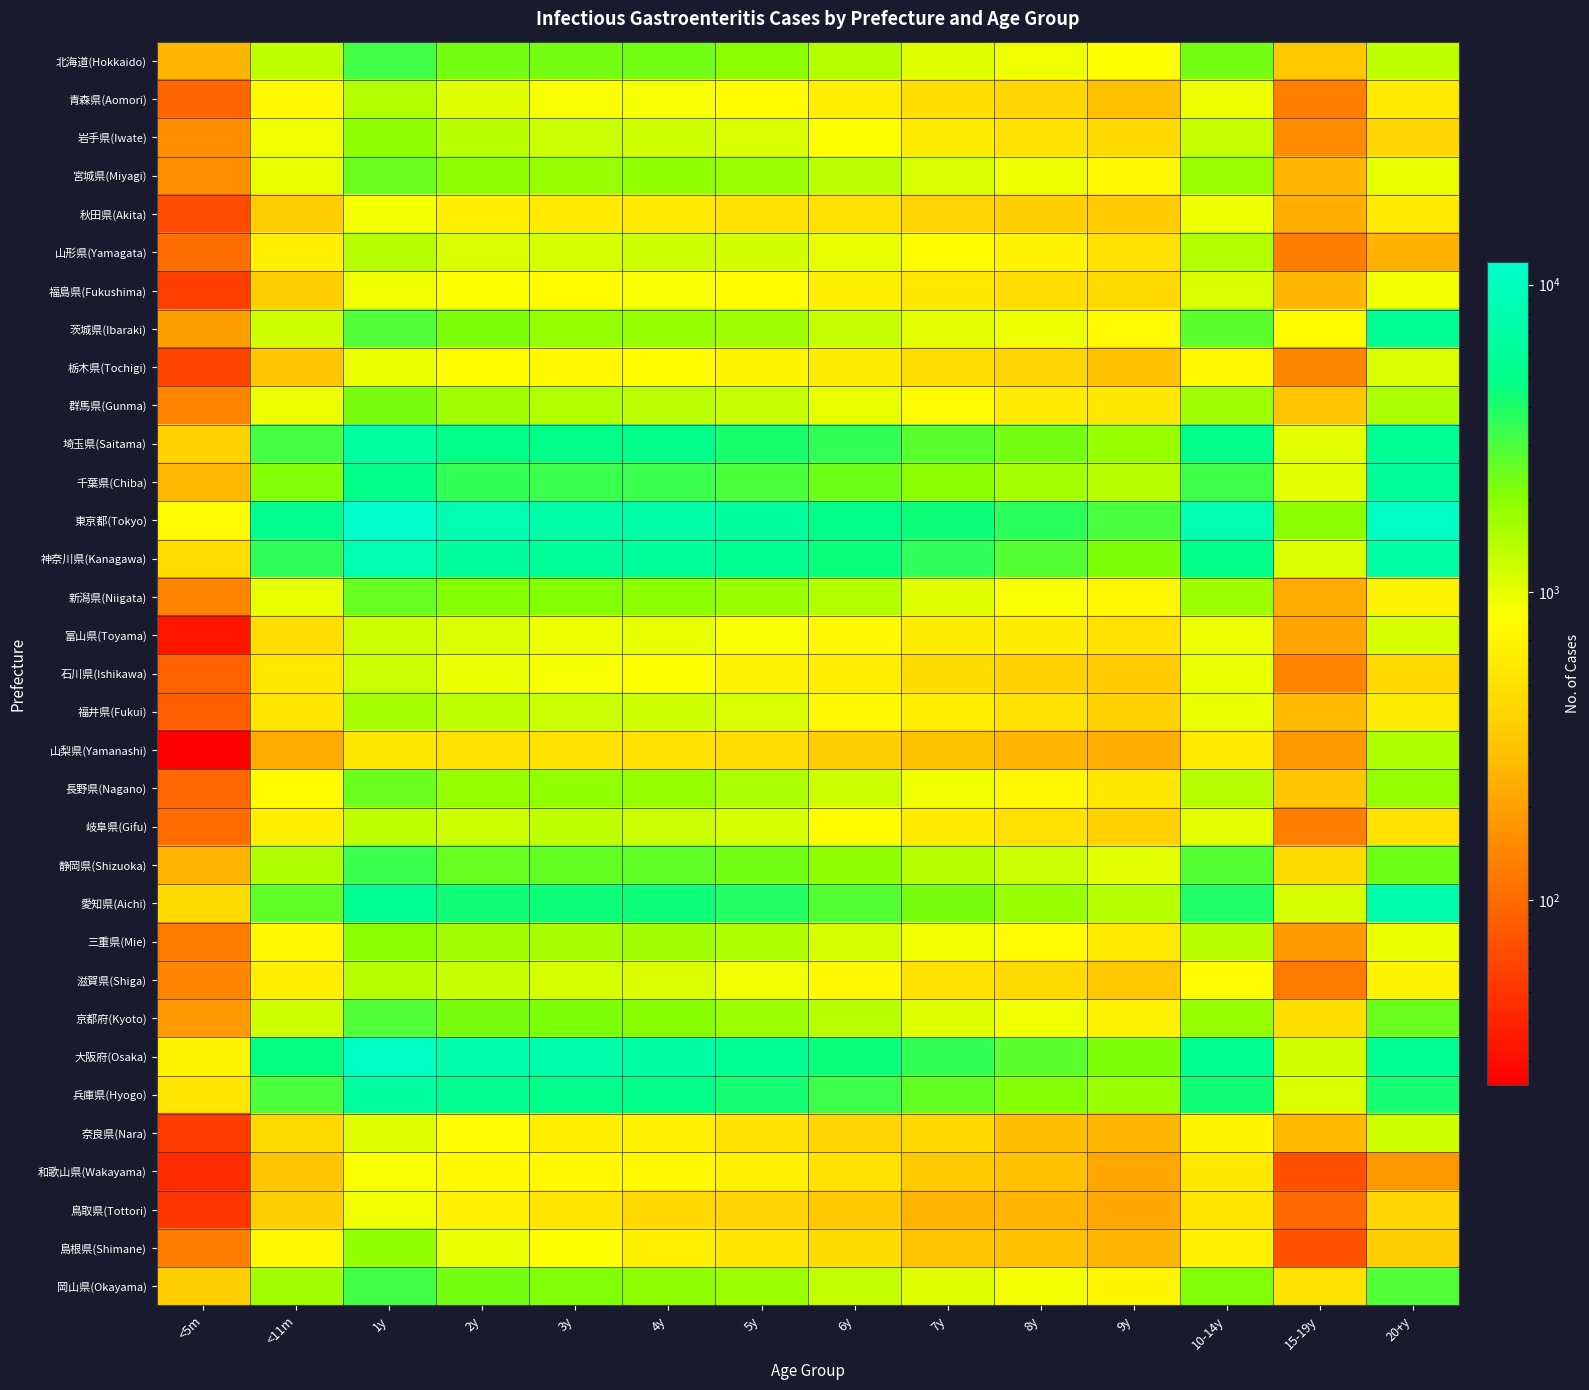

Which series has the widest spread of values?

東京都(Tokyo)